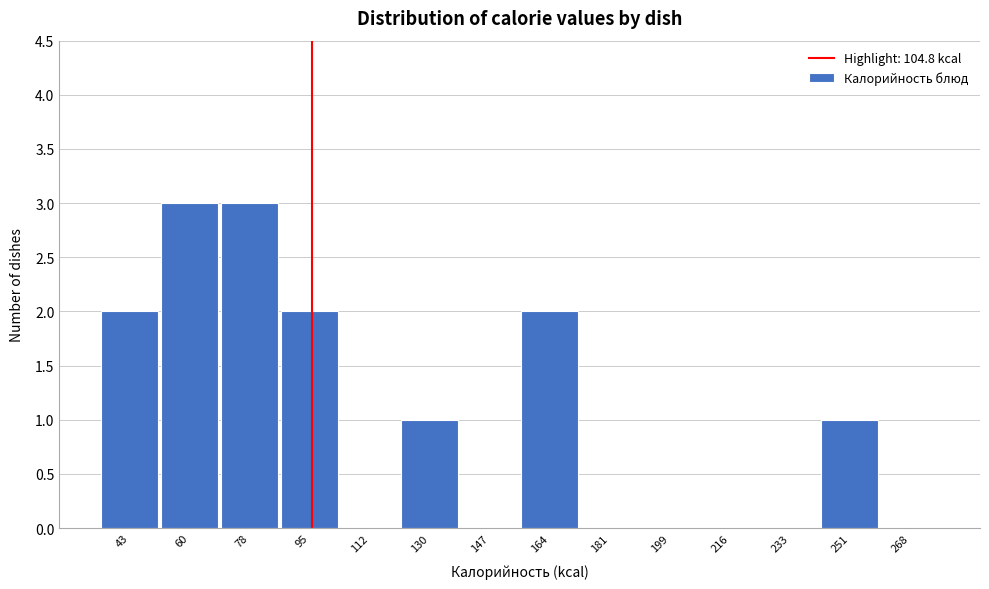

Reading left to right, extract all data points from this chart.

43=2	60=3	78=3	95=2	112=0	130=1	147=0	164=2	181=0	199=0	216=0	233=0	251=1	268=0